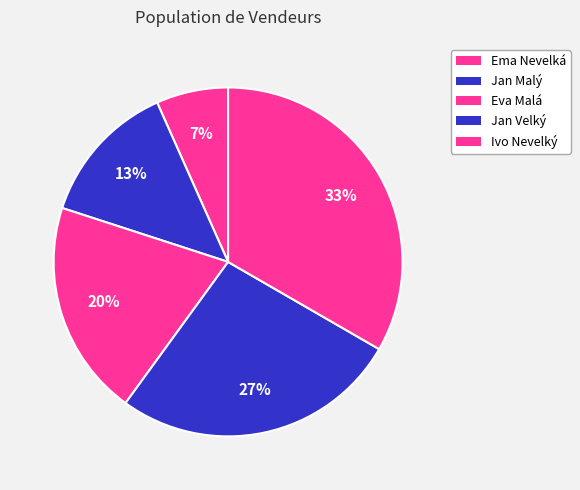

How many slices are in this pie chart?

5